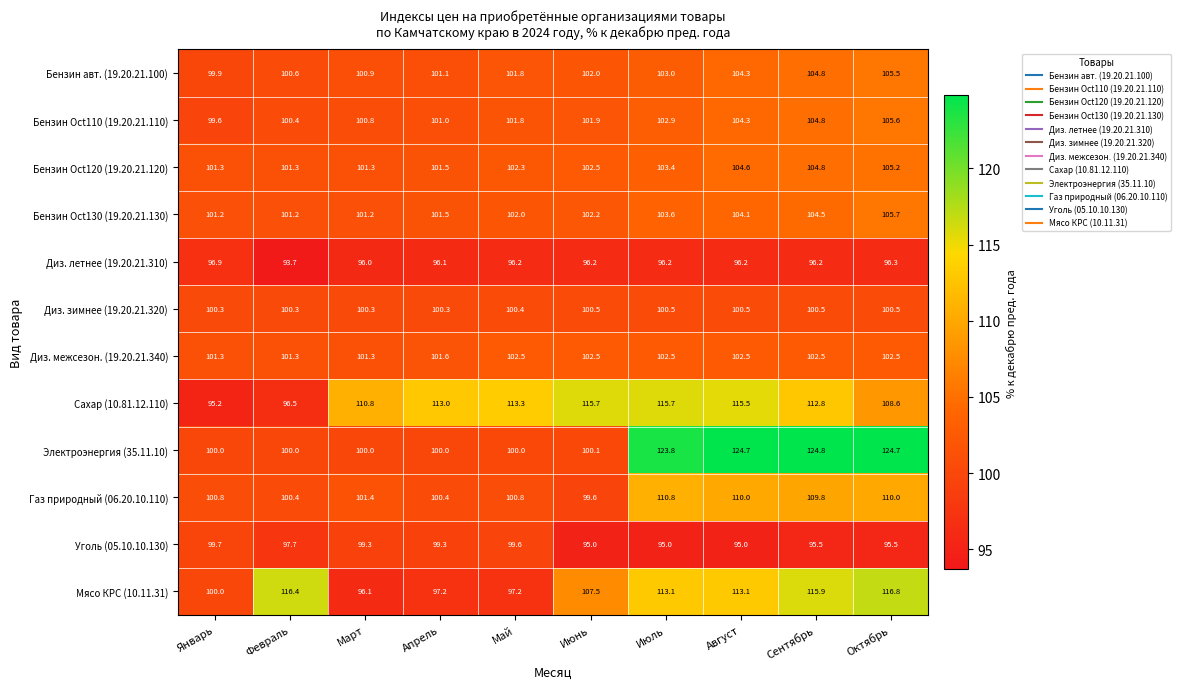

Which category has the highest value across all series?

Сентябрь